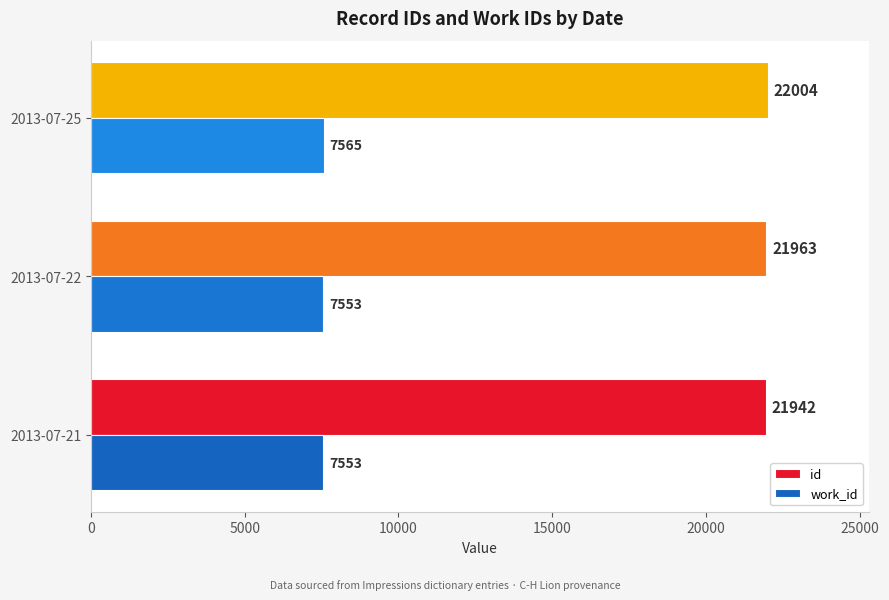

What are all the series names shown in the legend?

id, work_id